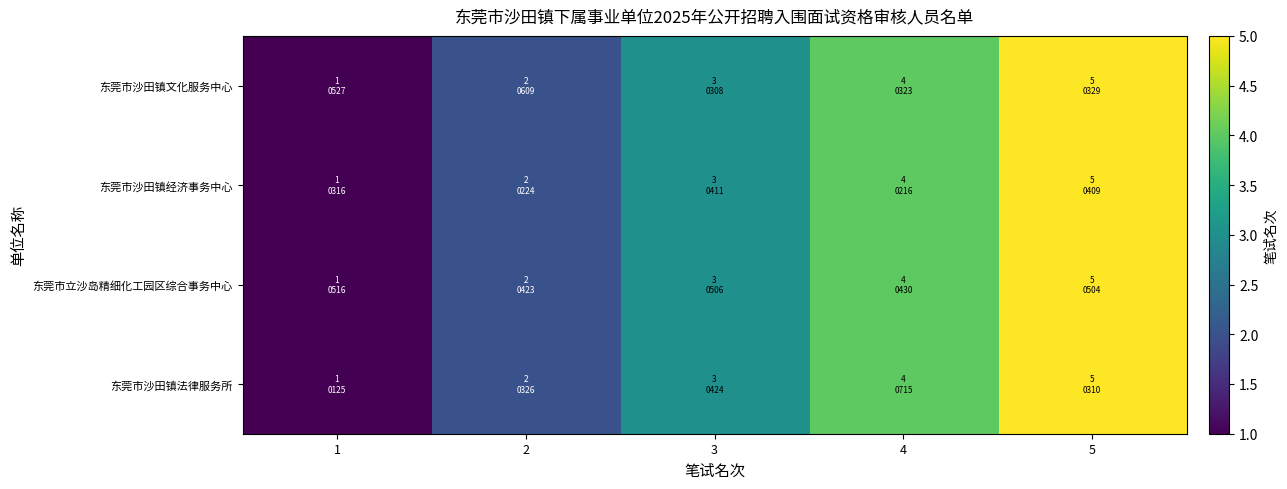

Reading right to left, list all the values displayed in this chart.

东莞市沙田镇法律服务所: 5=5	4=4	3=3	2=2	1=1
东莞市立沙岛精细化工园区综合事务中心: 5=5	4=4	3=3	2=2	1=1
东莞市沙田镇经济事务中心: 5=5	4=4	3=3	2=2	1=1
东莞市沙田镇文化服务中心: 5=5	4=4	3=3	2=2	1=1